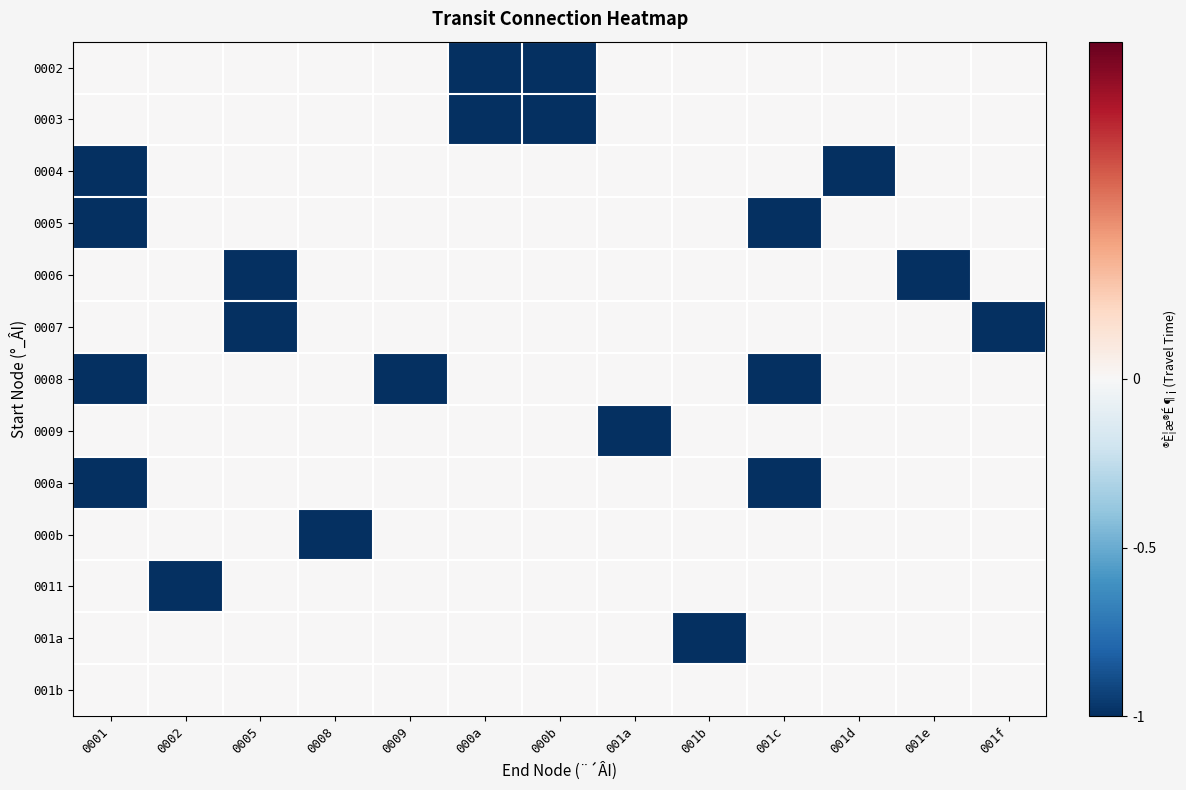

At which category is the sum across all series the highest?

0002